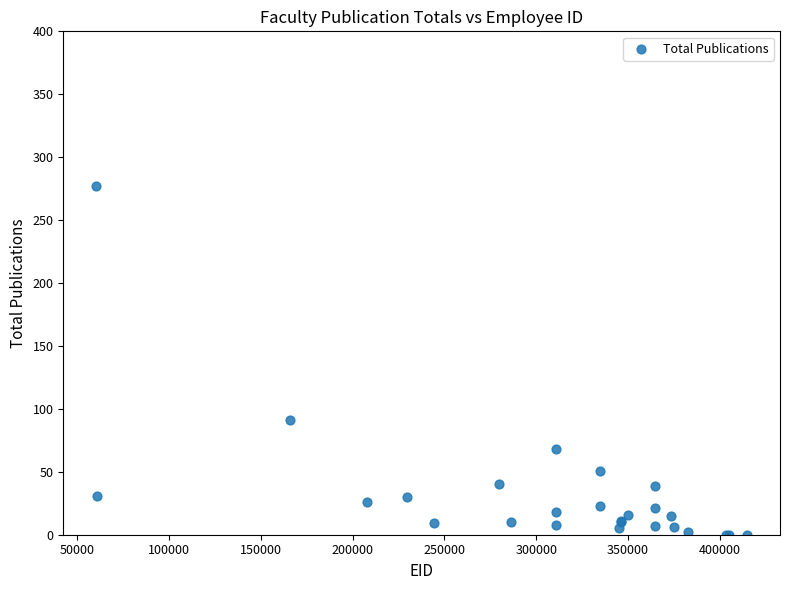

What Y value in the scatter plot is closest to 138?

91